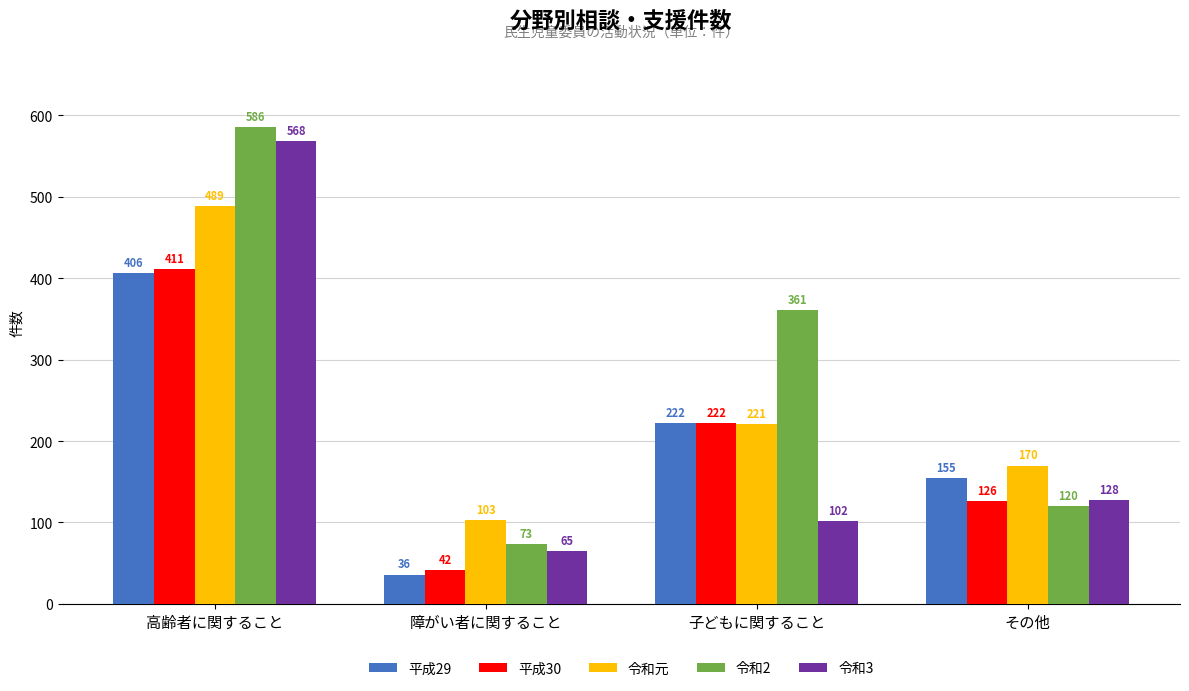

What is the label of the 2nd bar from the right?

子どもに関すること